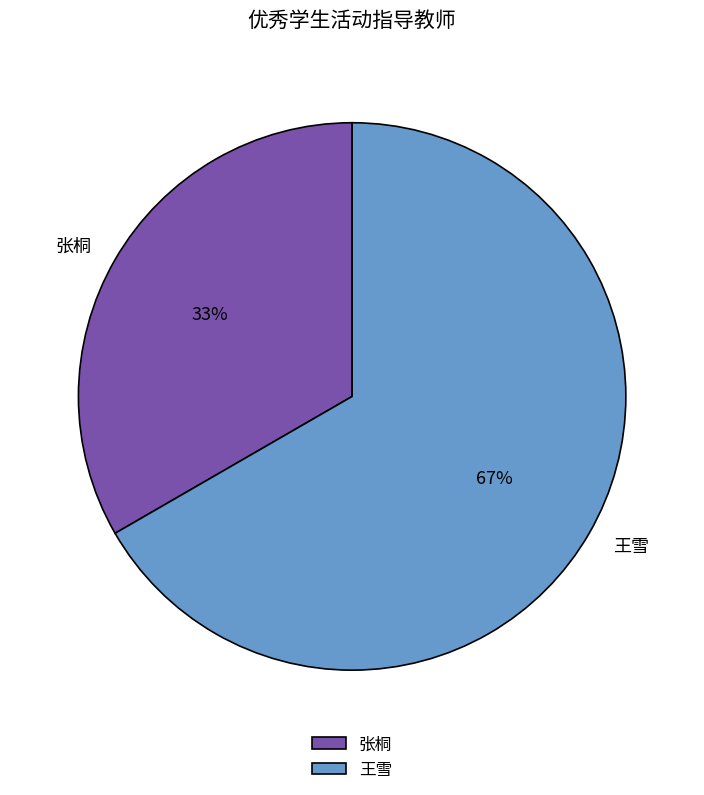

To the nearest percent, what is the average slice percentage?

50%